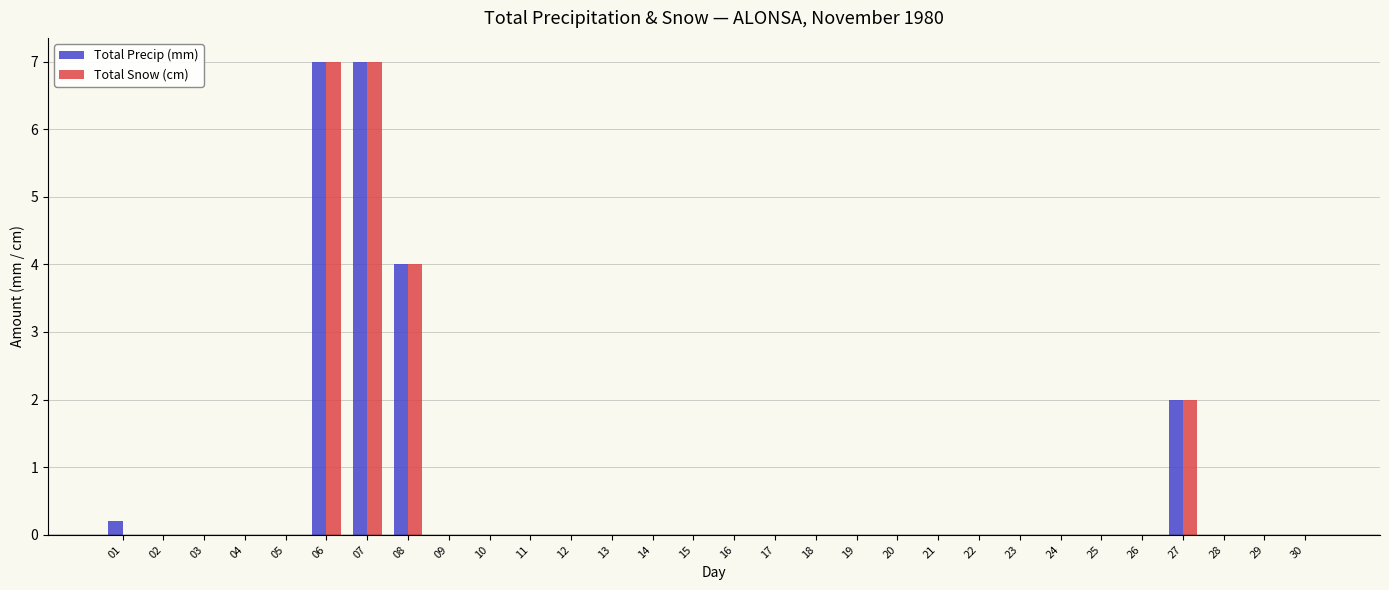

Reading left to right, what are all the values shown in this chart?

Total Precip (mm): 0.2	0.0	0.0	0.0	0.0	7.0	7.0	4.0	0.0	0.0	0.0	0.0	0.0	0.0	0.0	0.0	0.0	0.0	0.0	0.0	0.0	0.0	0.0	0.0	0.0	0.0	2.0	0.0	0.0	0.0
Total Snow (cm): 0.0	0.0	0.0	0.0	0.0	7.0	7.0	4.0	0.0	0.0	0.0	0.0	0.0	0.0	0.0	0.0	0.0	0.0	0.0	0.0	0.0	0.0	0.0	0.0	0.0	0.0	2.0	0.0	0.0	0.0